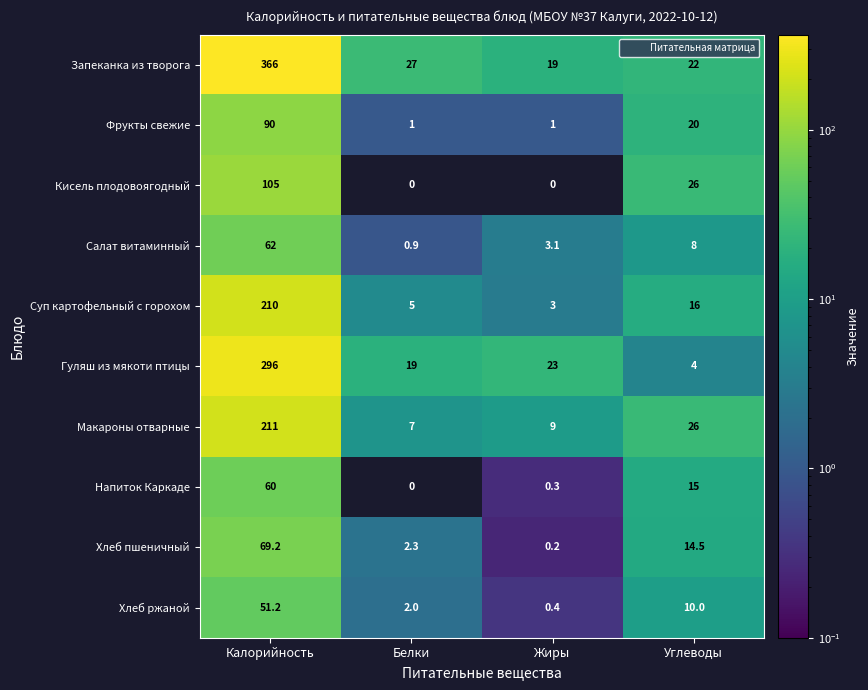

Which series has the largest total across all categories?

Запеканка из творога